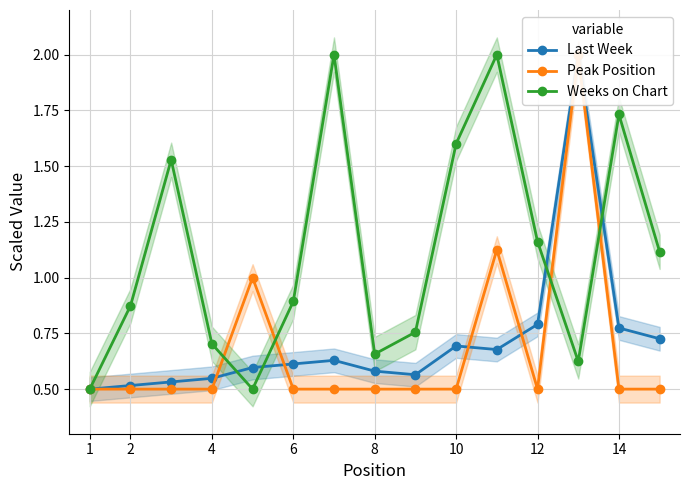

In Weeks on Chart, how many points are higher than both neighbors (excluding endpoints)?

4